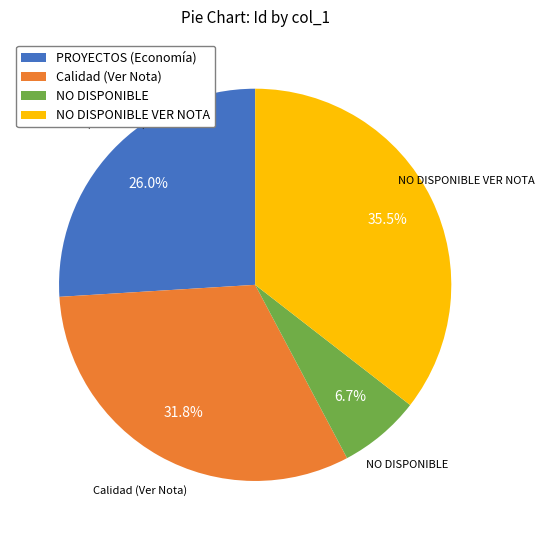

Which has a higher value, PROYECTOS (Economía) or Calidad (Ver Nota)?

Calidad (Ver Nota)